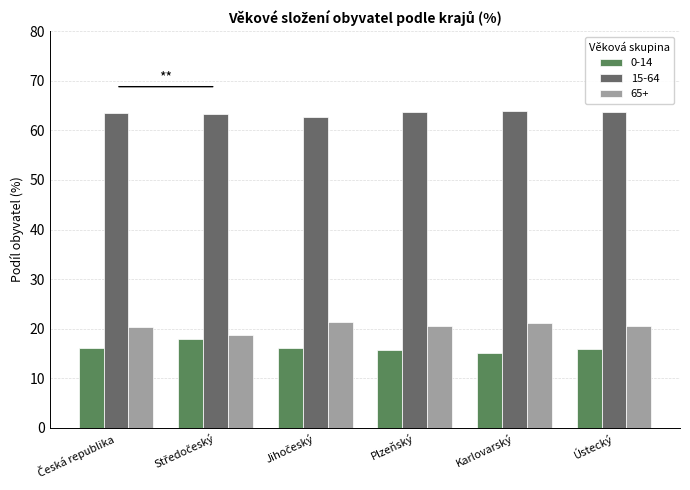

True or false: 65+ has a value of 18.6 at Středočeský.

True